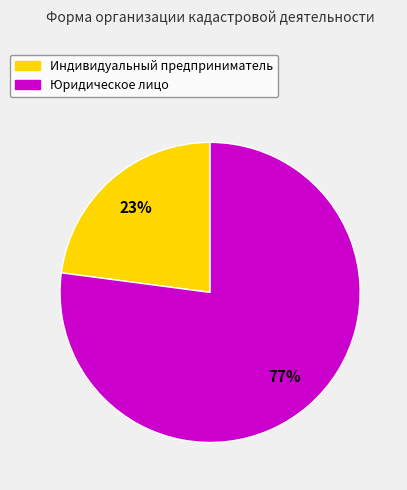

Which has a higher value, Индивидуальный предприниматель or Юридическое лицо?

Юридическое лицо